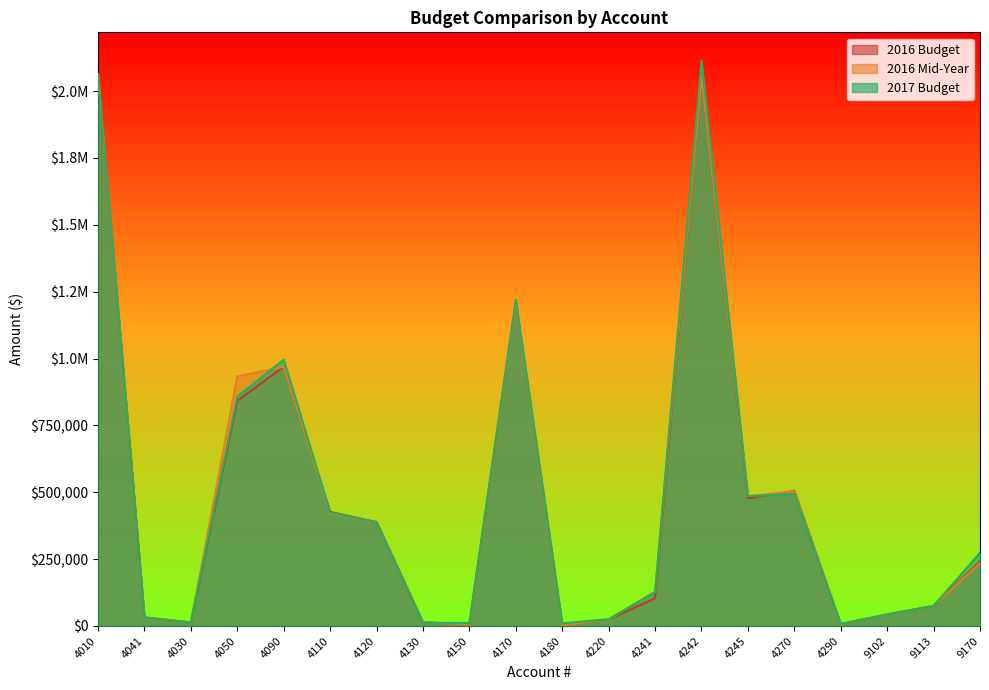

What is the total value across all series at 4010?

6187743.0